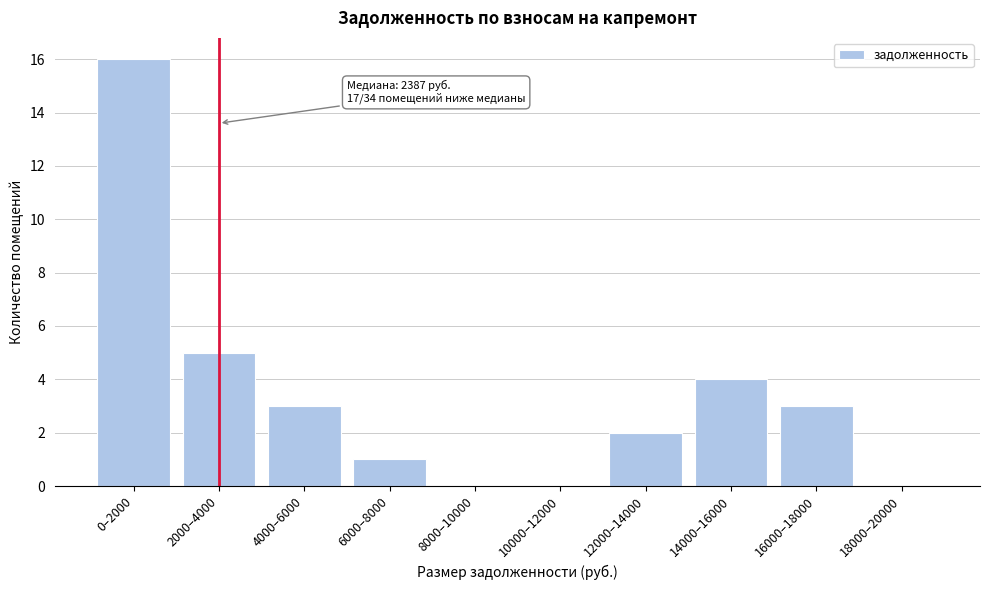

Reading left to right, extract all data points from this chart.

0–2000=16	2000–4000=5	4000–6000=3	6000–8000=1	8000–10000=0	10000–12000=0	12000–14000=2	14000–16000=4	16000–18000=3	18000–20000=0